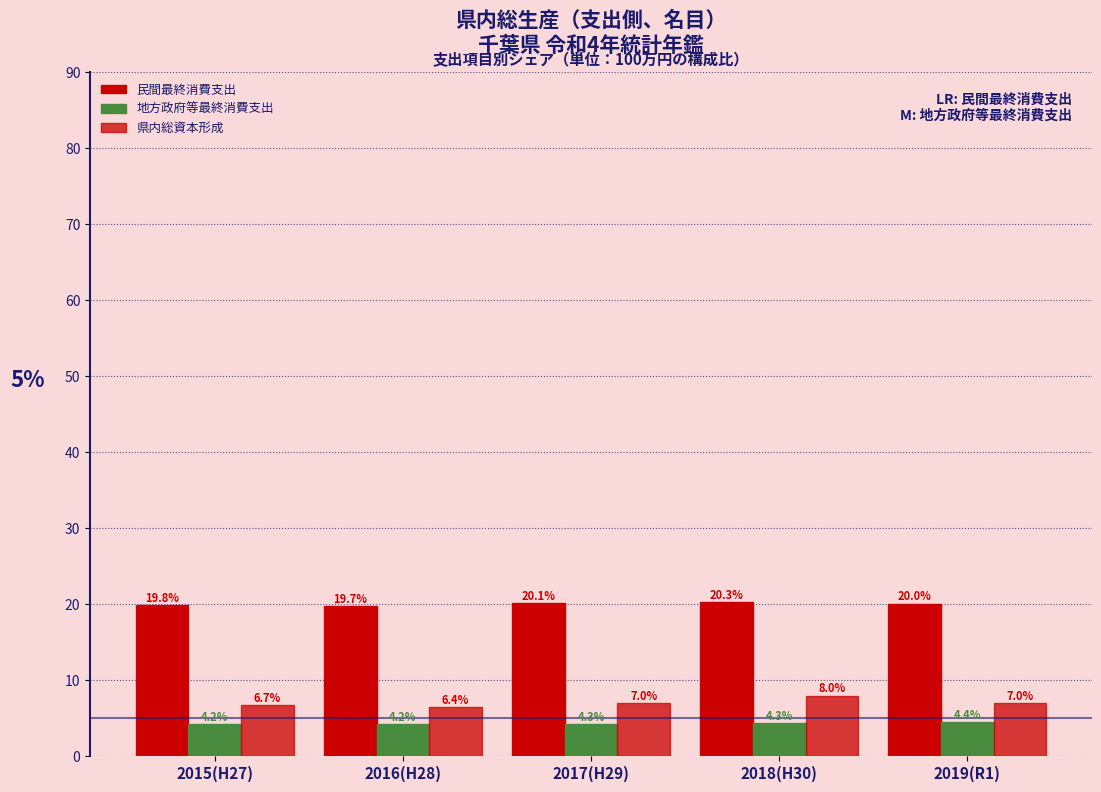

How many distinct data groups are displayed?

3